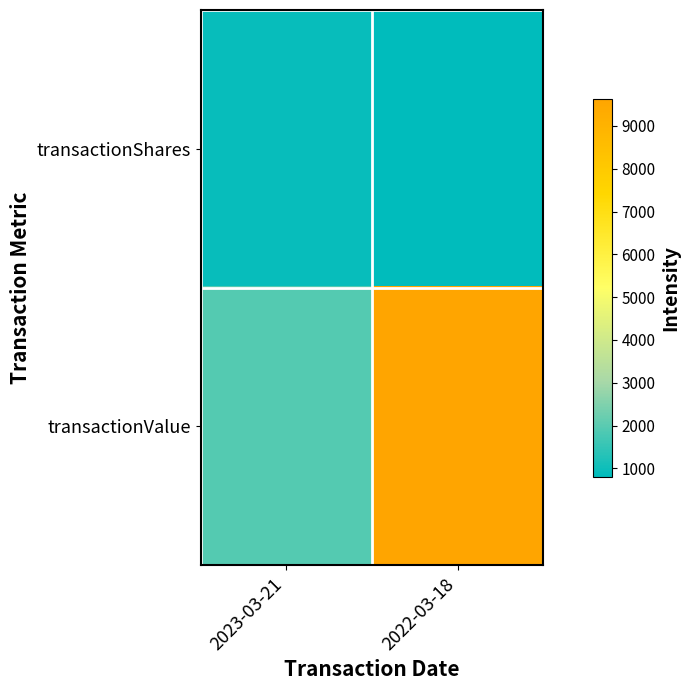

List the series in order of their peak value, highest first.

transactionValue, transactionShares